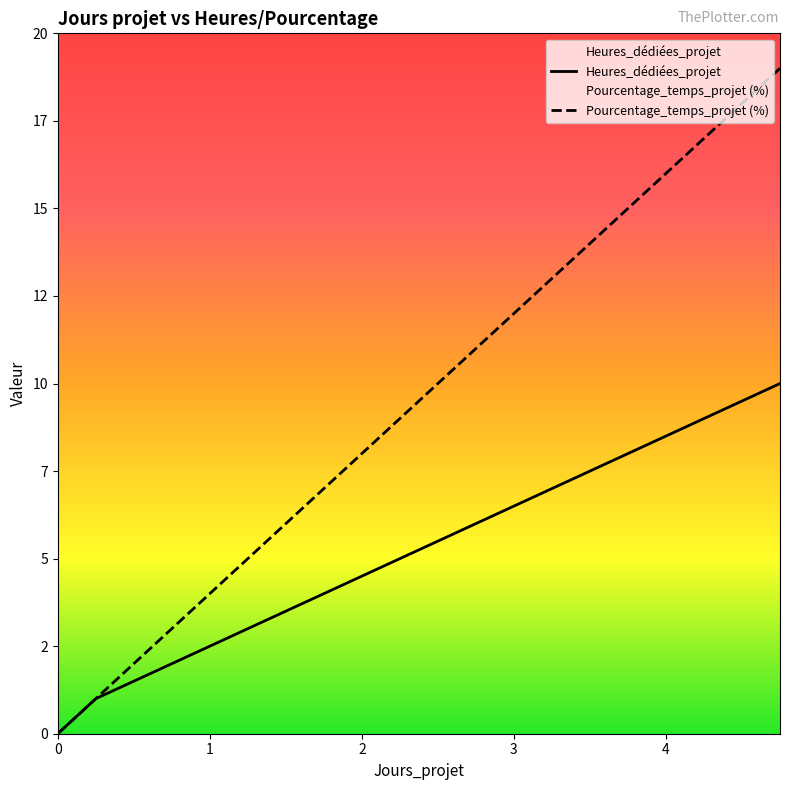

Does the chart display data point markers on the line(s)?

No